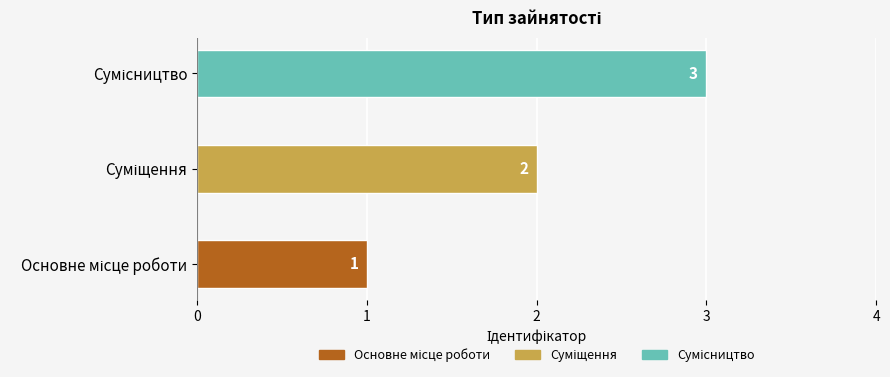

How many values are between 1 and 3?

3